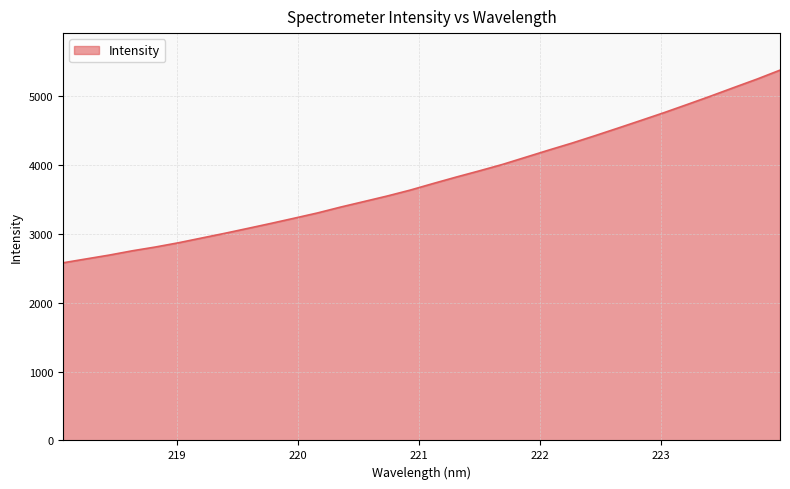

What is the smallest value displayed?

2578.8